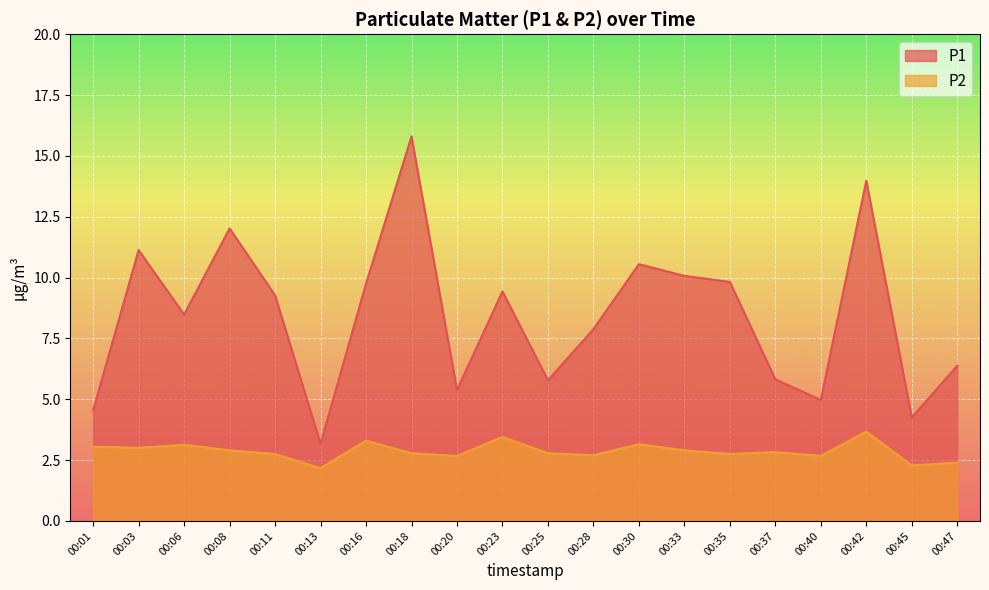

What are all the series names shown in the legend?

P1, P2